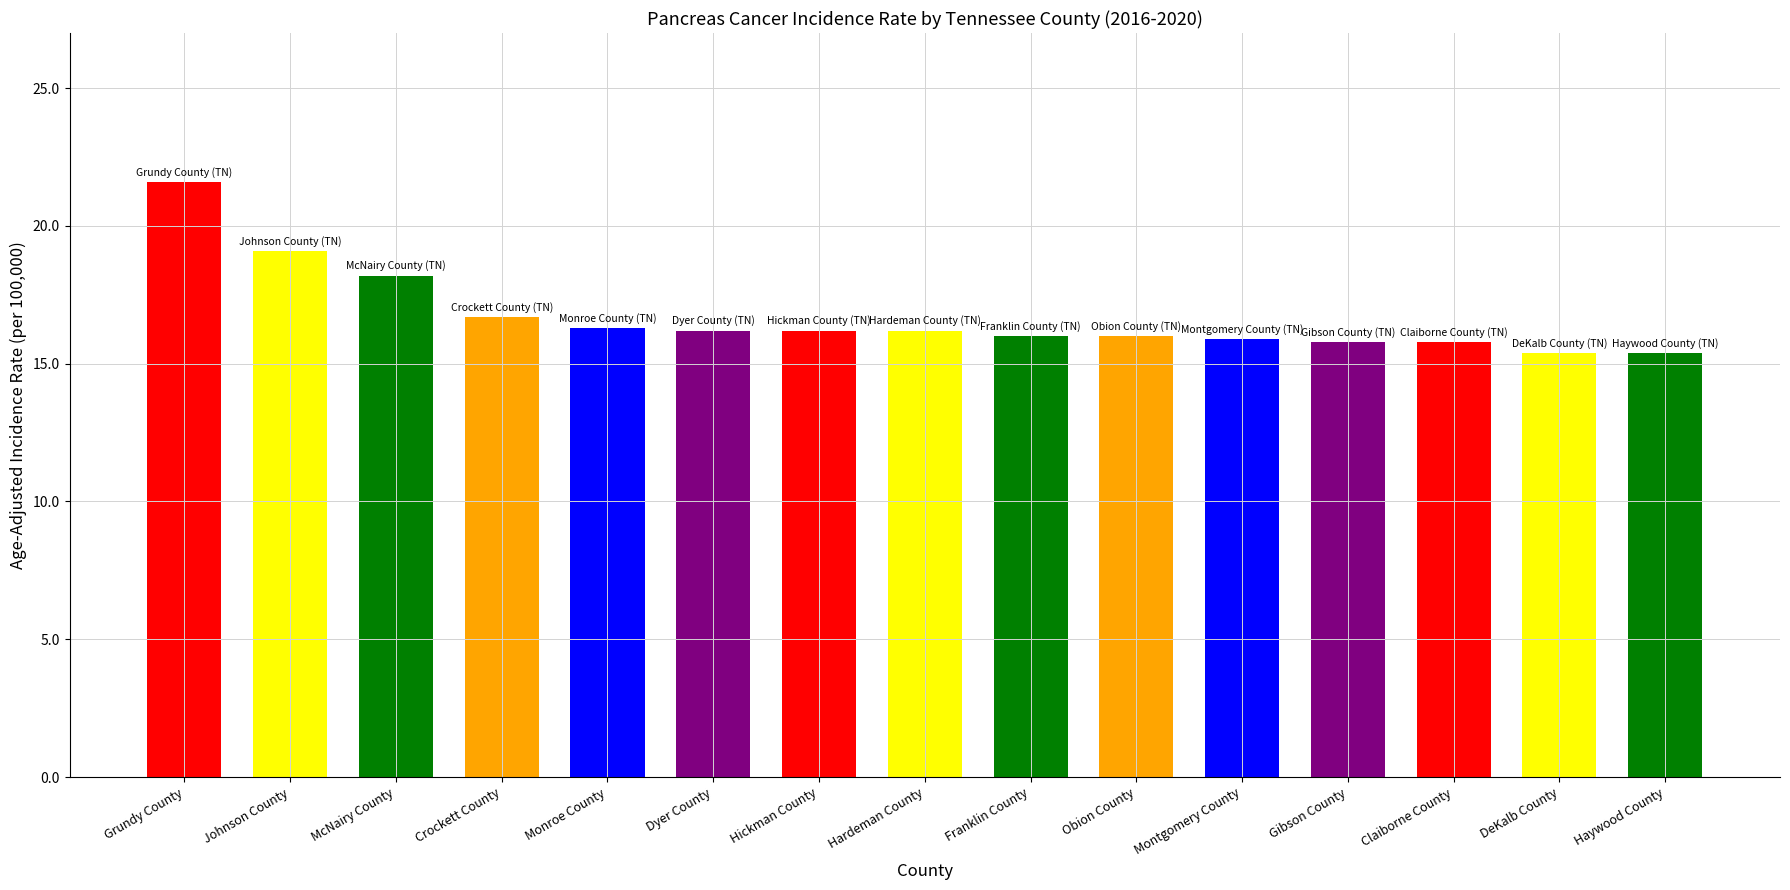

How many bars are there in total?

15